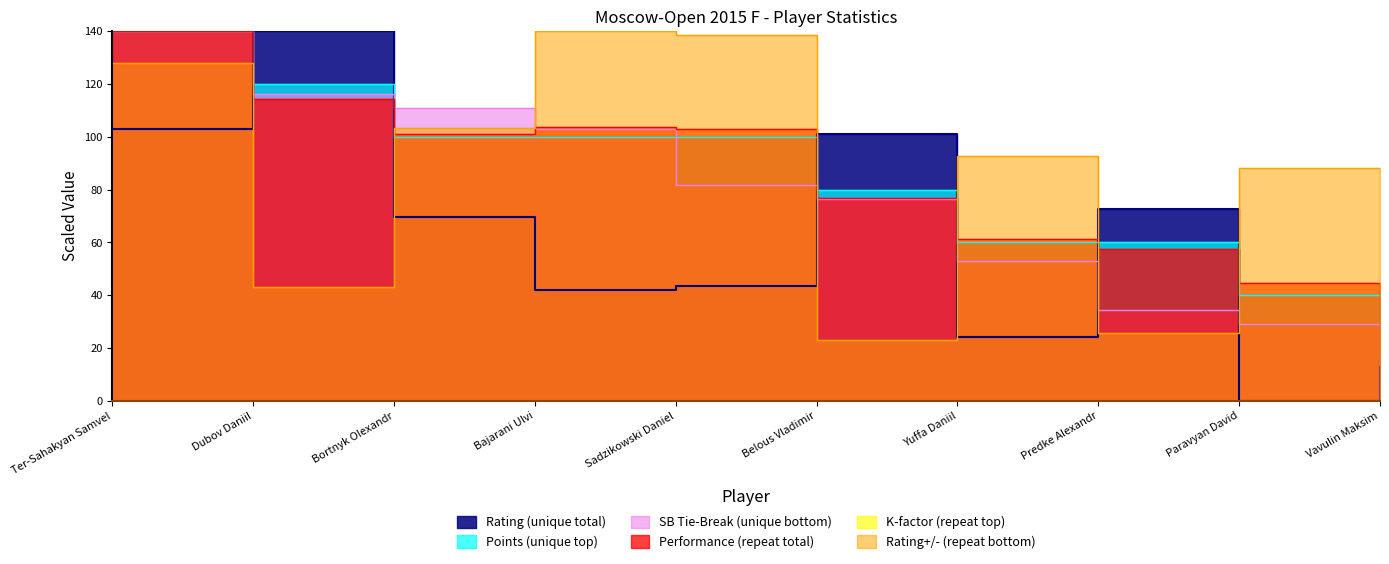

Does the chart have visible grid lines?

No